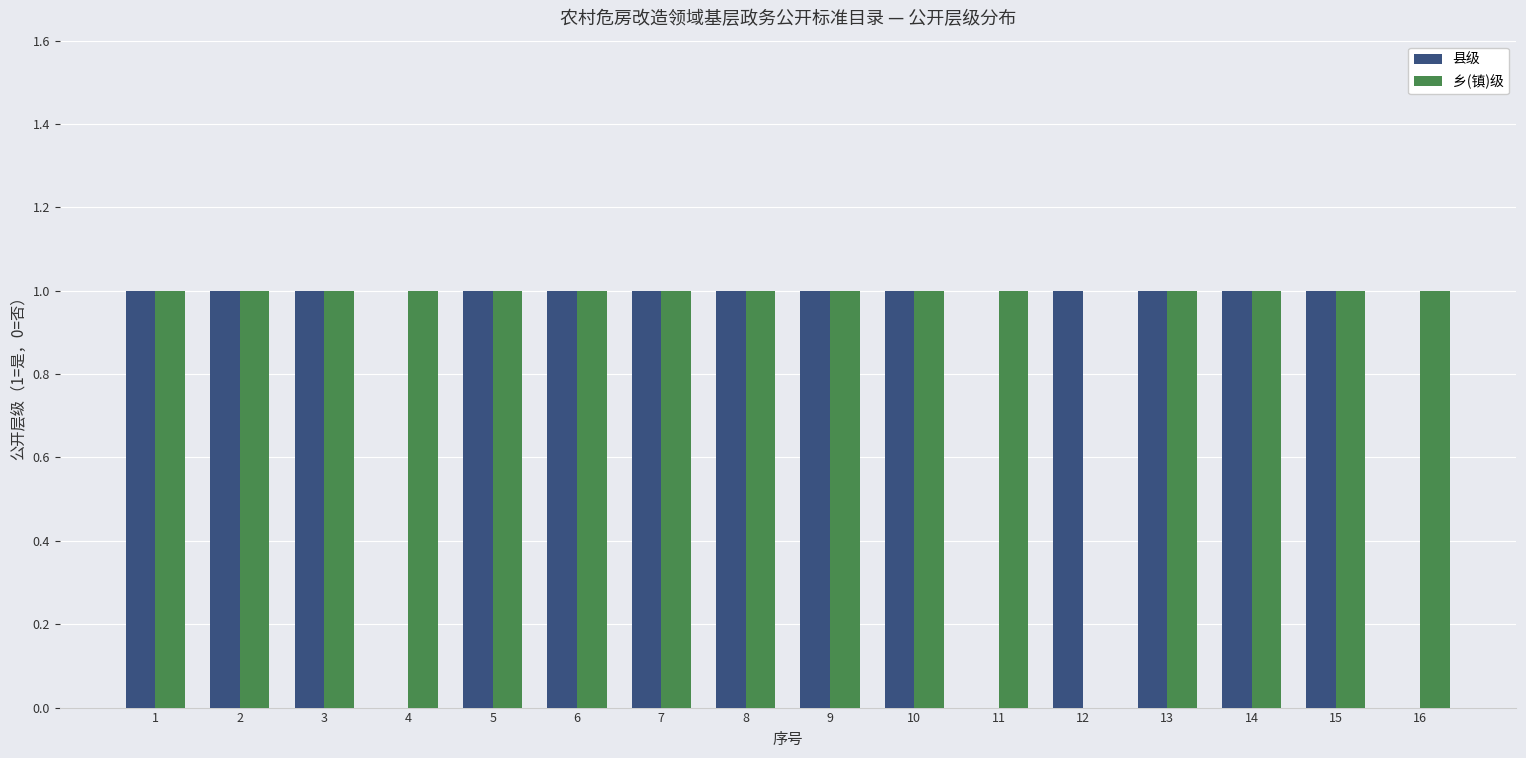

What is the average value of the 乡(镇)级 series?

1